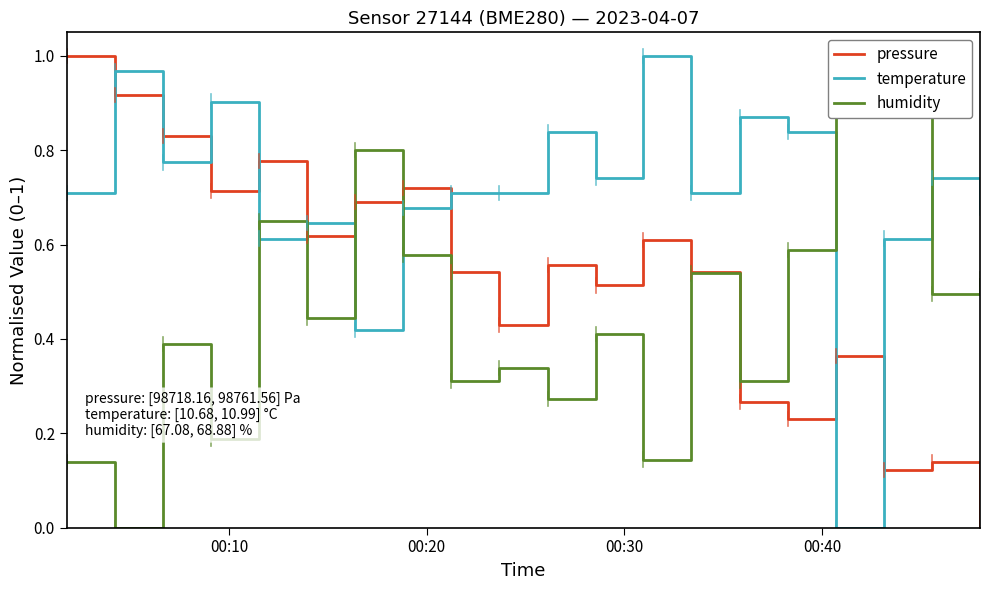

What is the value of the pressure point at the 1st from the left?

1.0